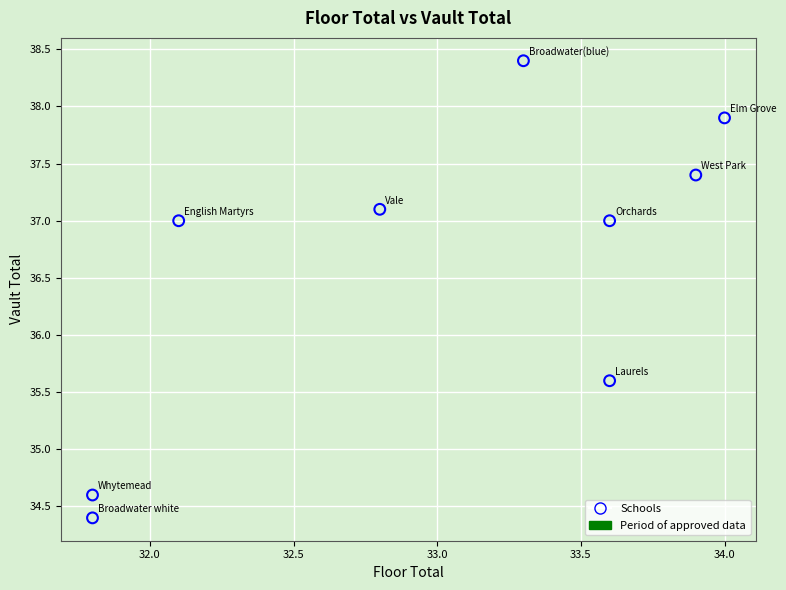

What Y value in the scatter plot is closest to 36?

35.6